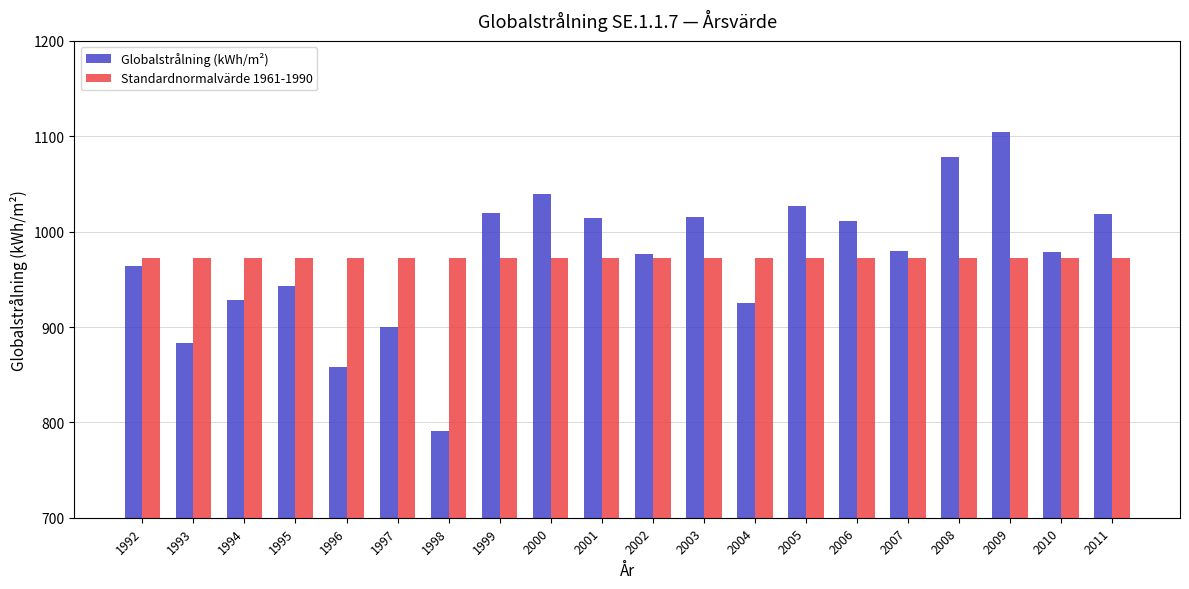

What is the total value across all series at 1998?

1764.1